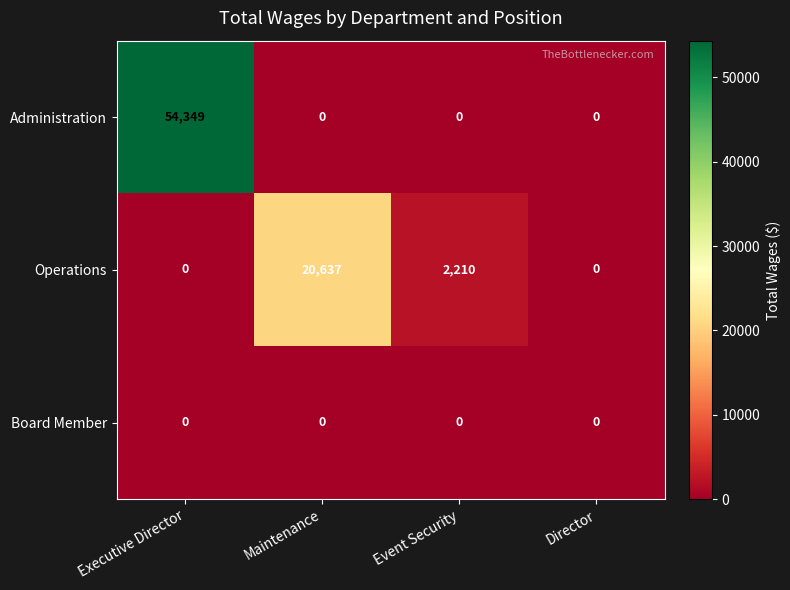

How many data points in Operations are less than 2210?

2